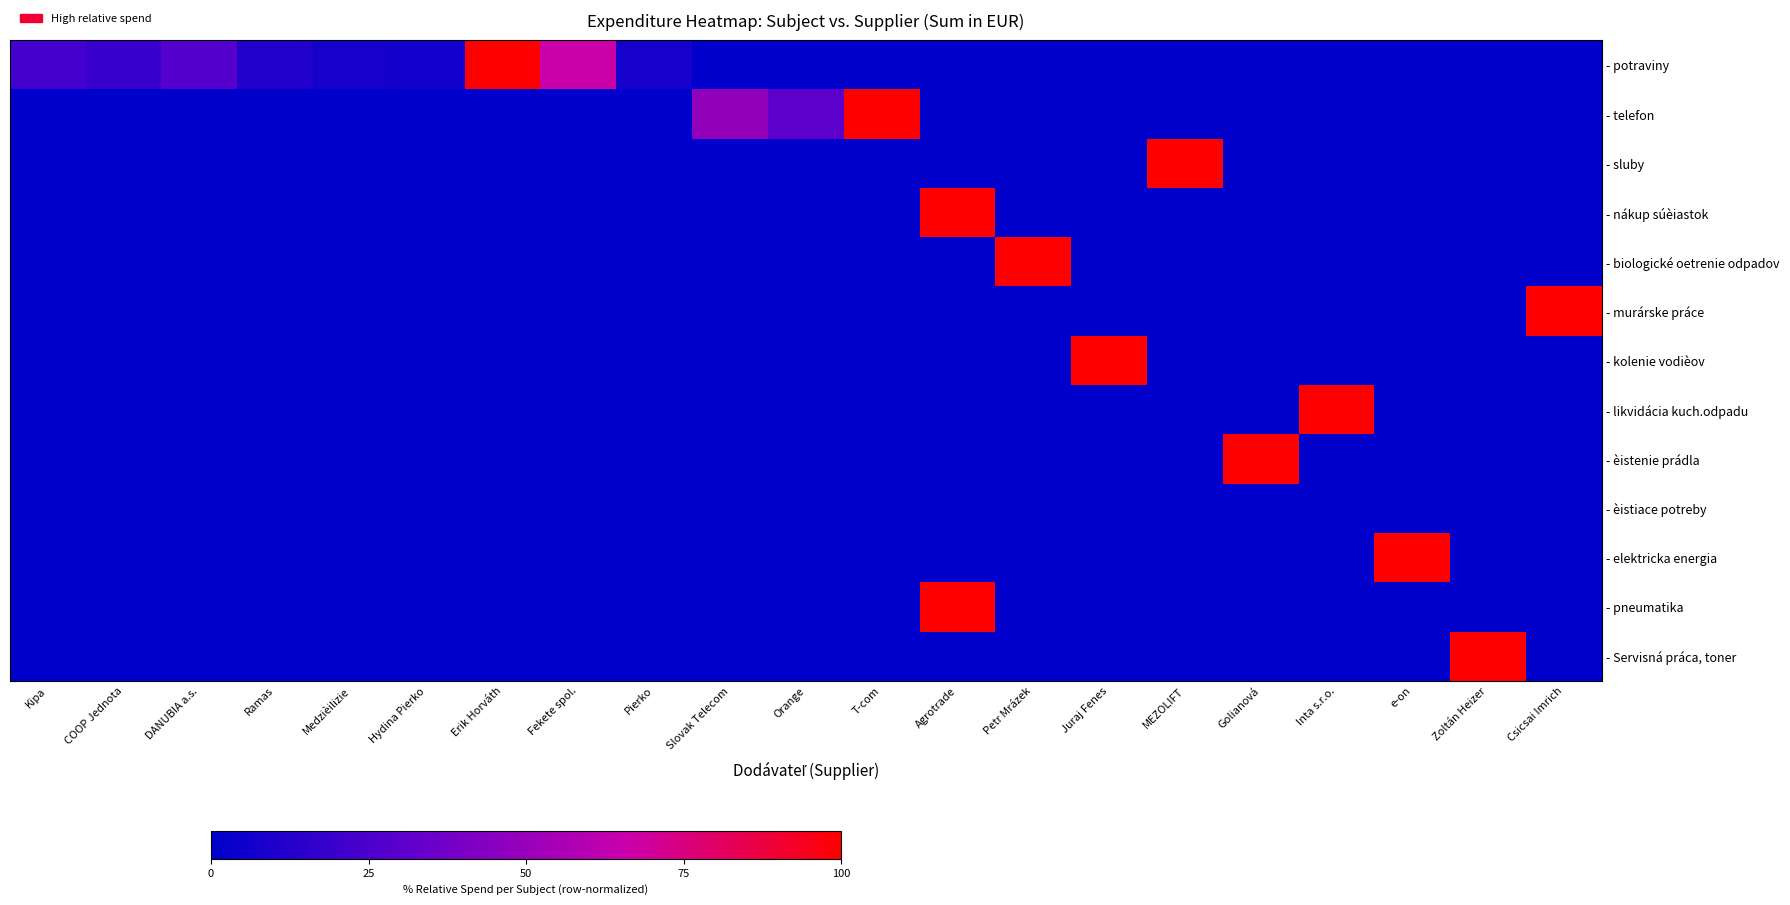

What is the spread (max minus min) of values at COOP Jednota?

18.4